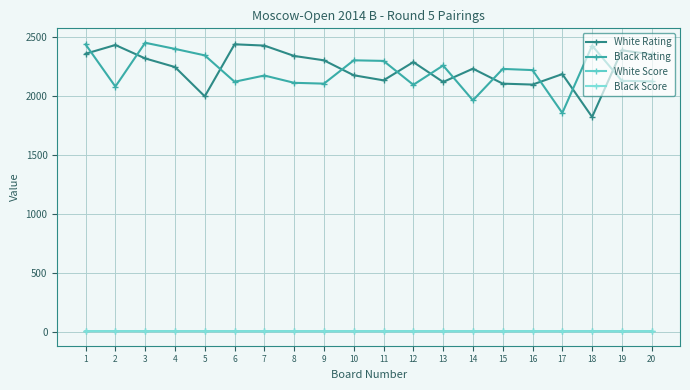

What is the total value across all series at 14?

4201.0